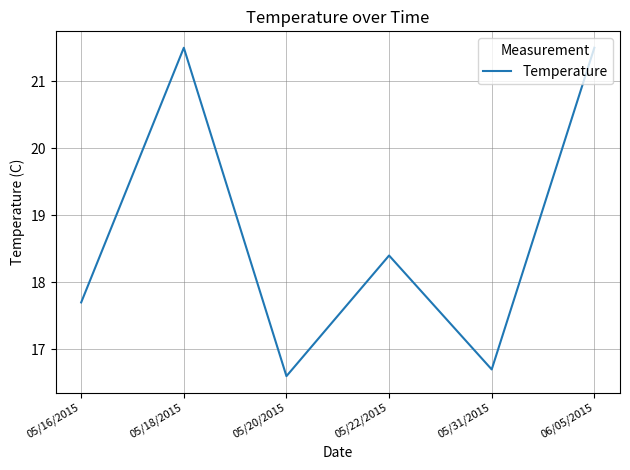

What position from the left is 05/18/2015?

2